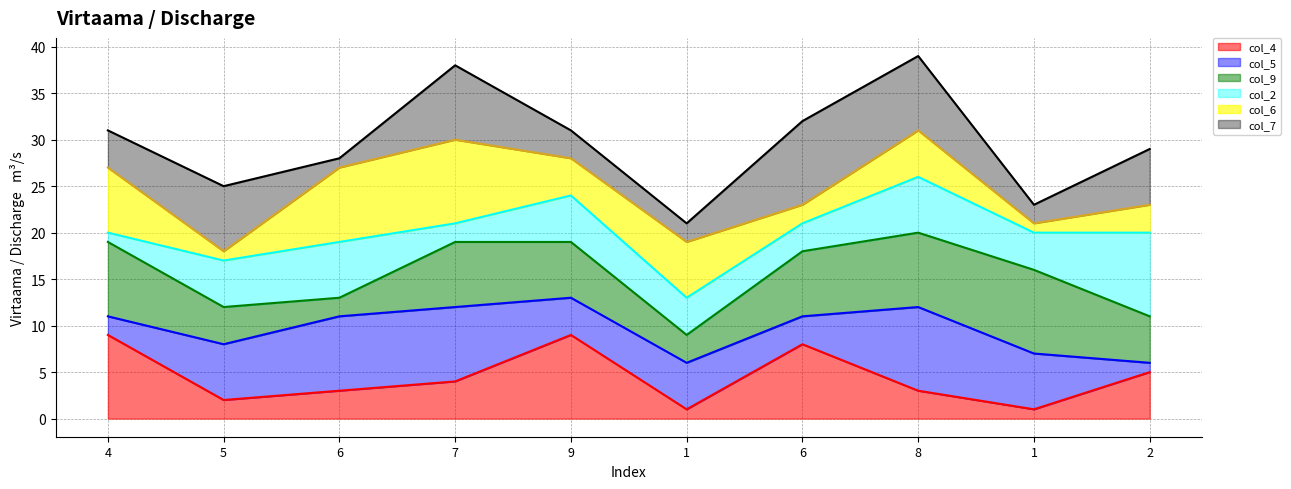

How many data points does each series have?

10